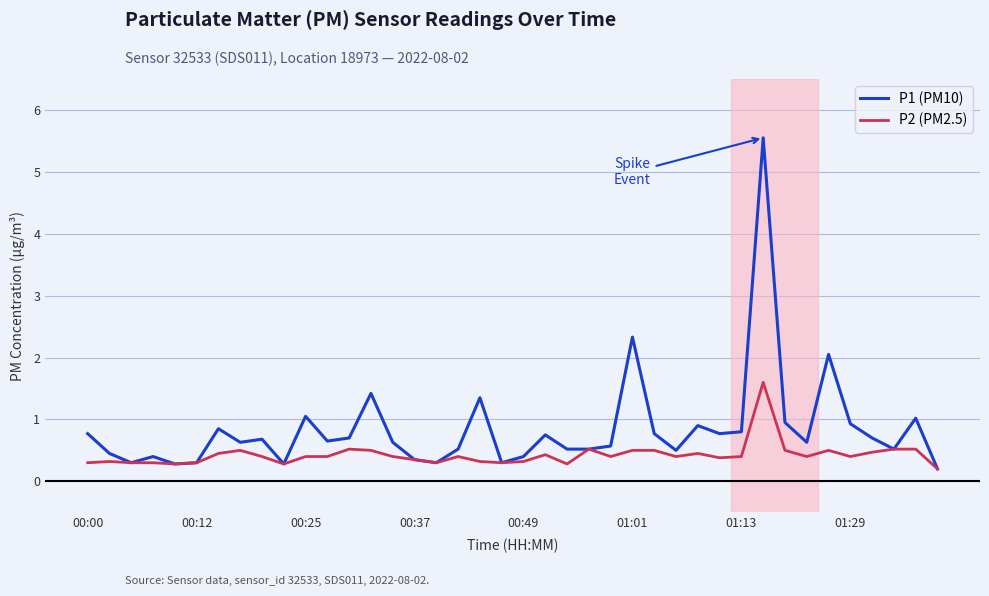

What is the average value of the P2 (PM2.5) series?

0.4